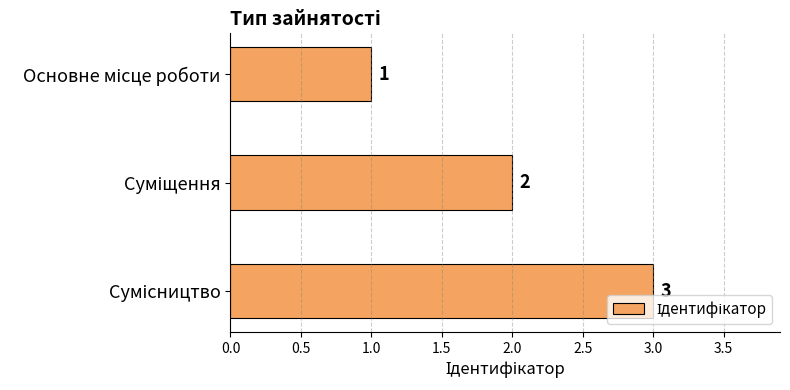

What is the greatest value displayed?

3